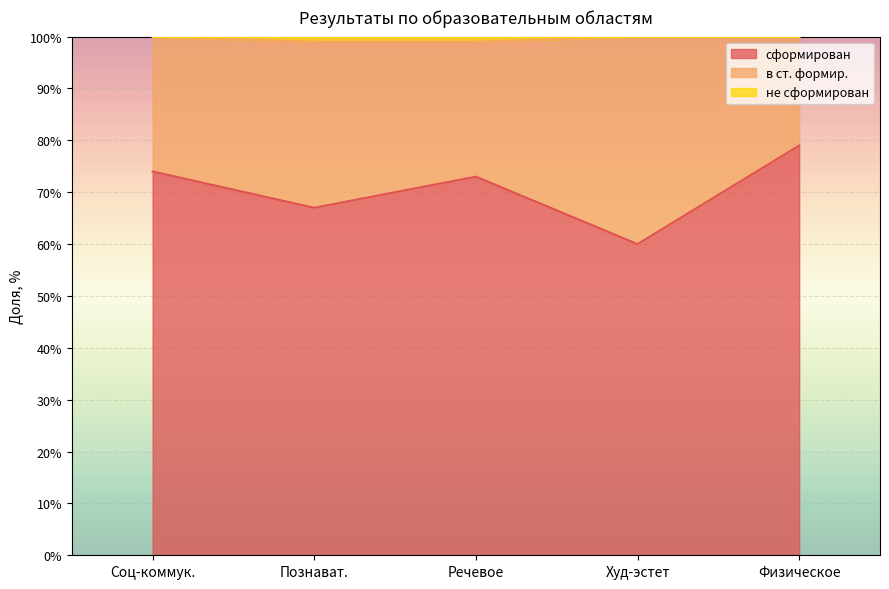

Which category has the lowest value in the сформирован series?

Худ-эстет